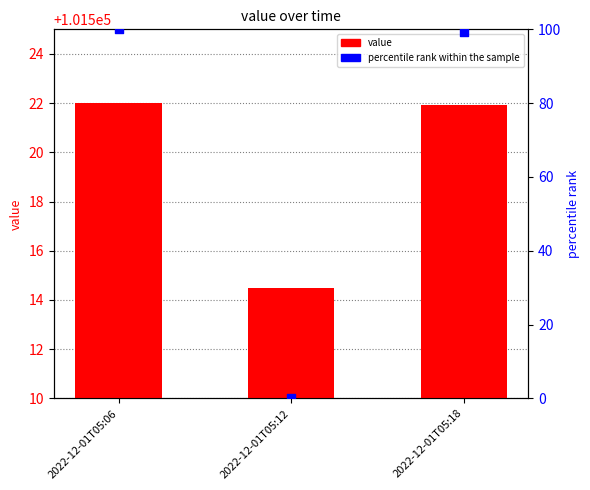

What are all the series names shown in the legend?

value, percentile rank within the sample